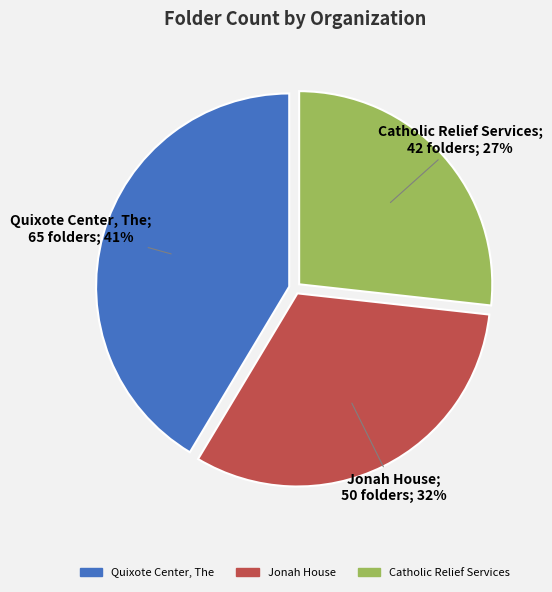

Combined, do Jonah House and Quixote Center, The account for over 50%?

Yes